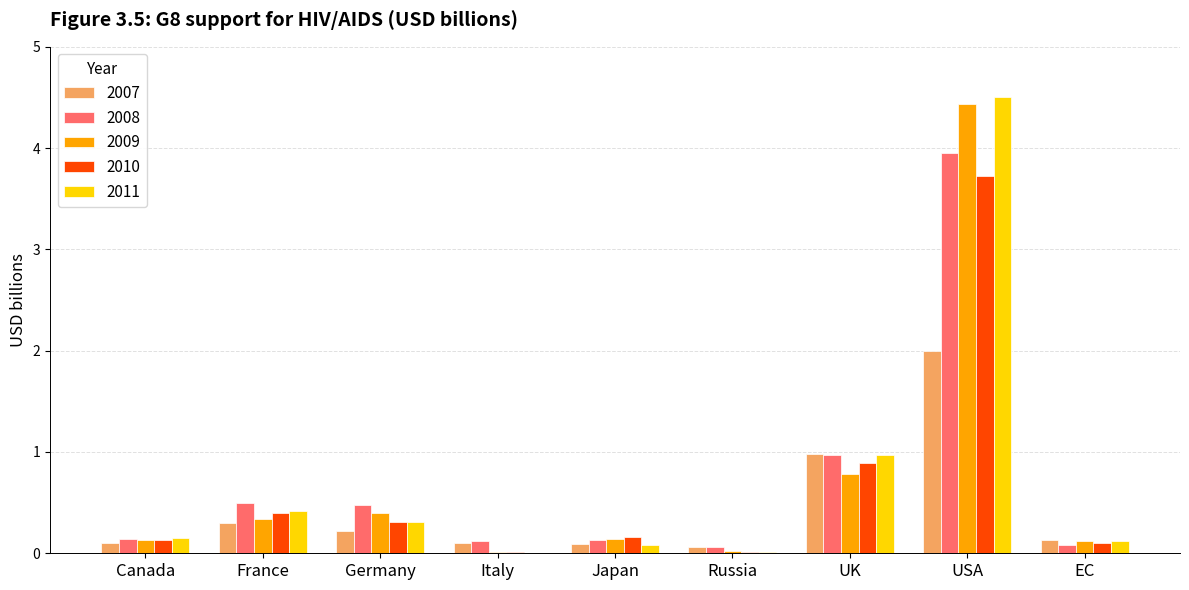

Does the chart contain stacked bars?

No